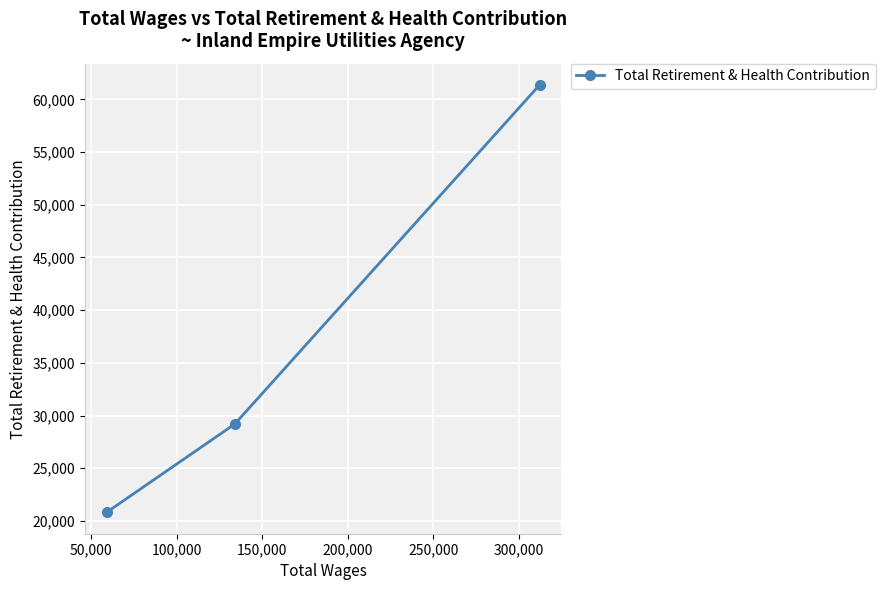

What is the average value?

37121